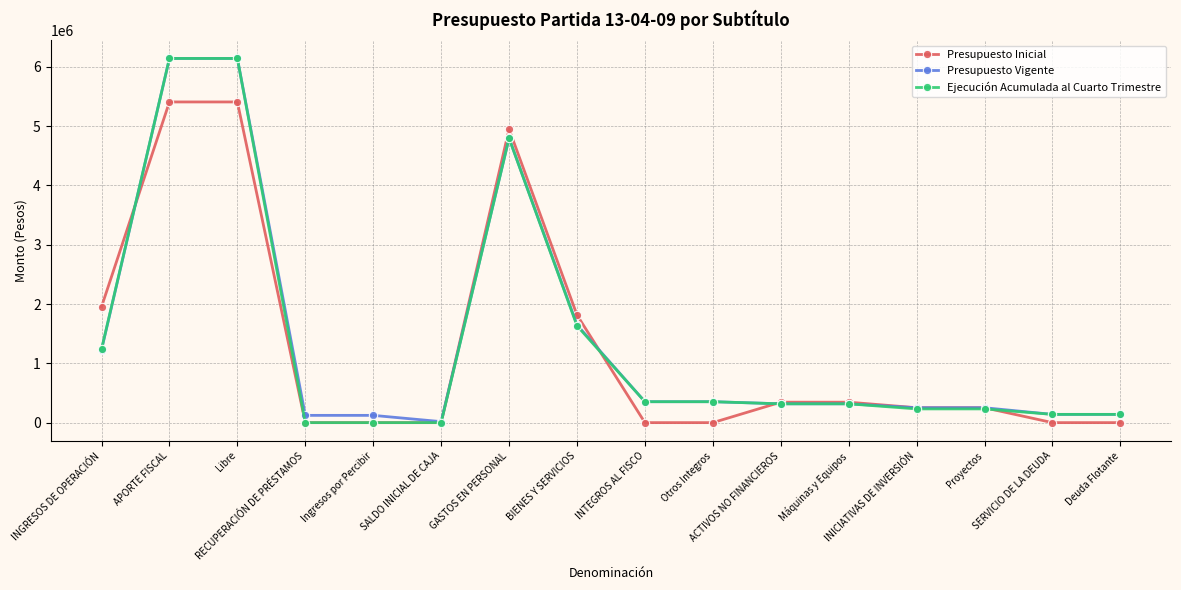

What is the total value across all series at INGRESOS DE OPERACIÓN?

4416467